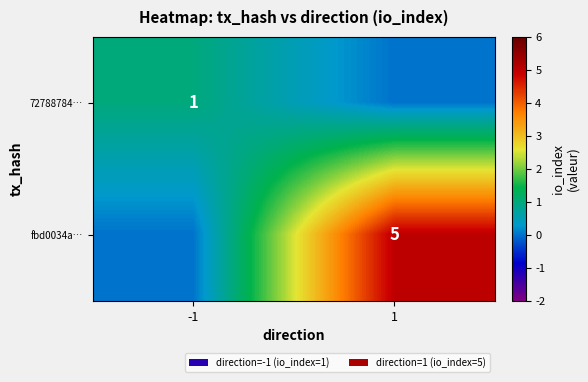

True or false: 72788784… has a value of 2 at -1.

False